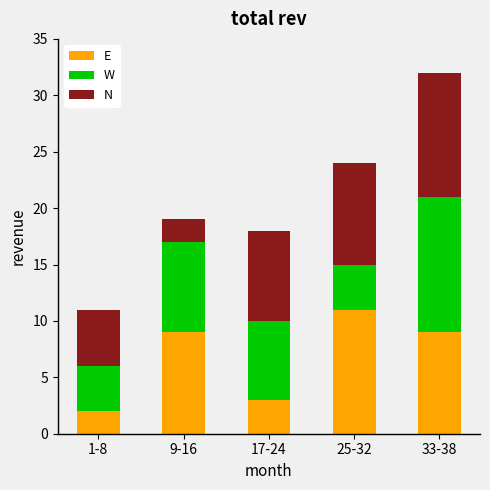

At which category is the sum across all series the highest?

33-38